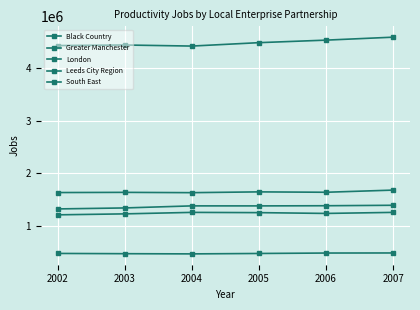

Rank the series at 2004 from lowest to highest value.

Black Country, Greater Manchester, Leeds City Region, South East, London